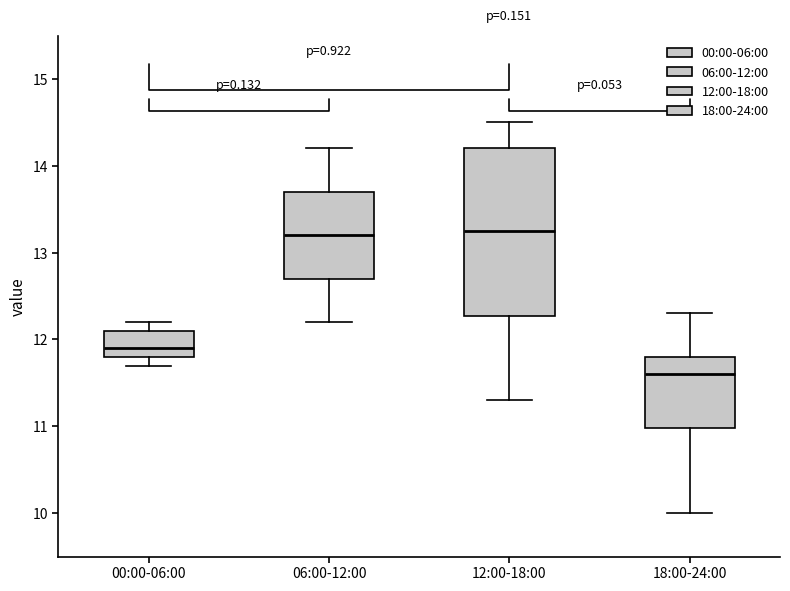

Which box's median line is the lowest?

18:00-24:00